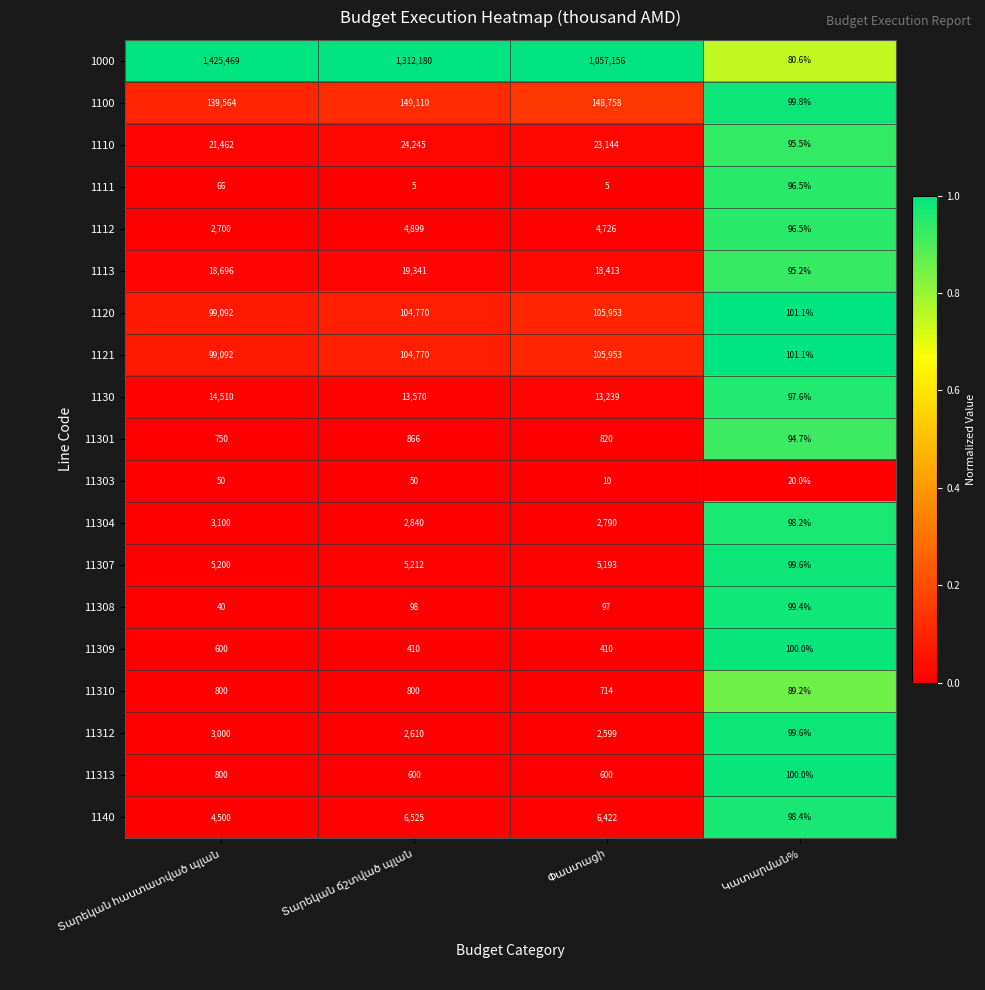

What is the sum of all 1000 values?

3794885.6